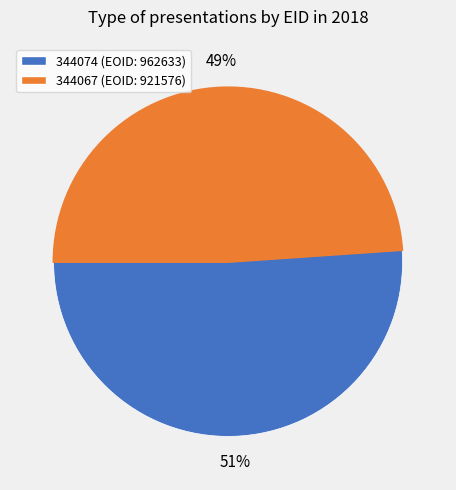

What percentage is the 344067 slice, to the nearest percent?

49%